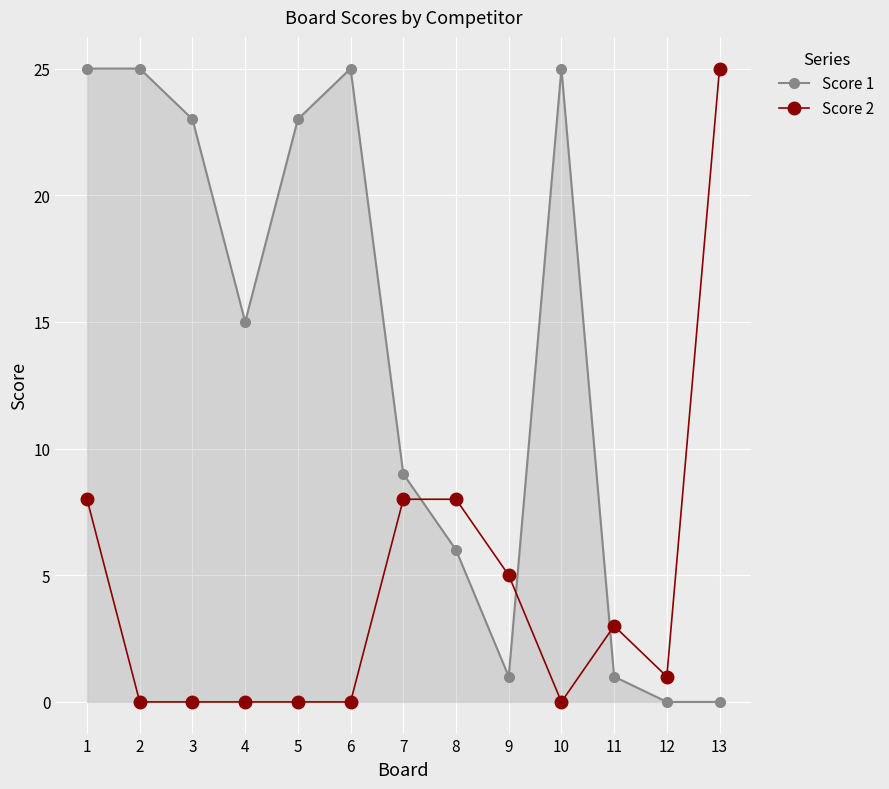

The Score 1 series shows 3 at 8. True or false?

False